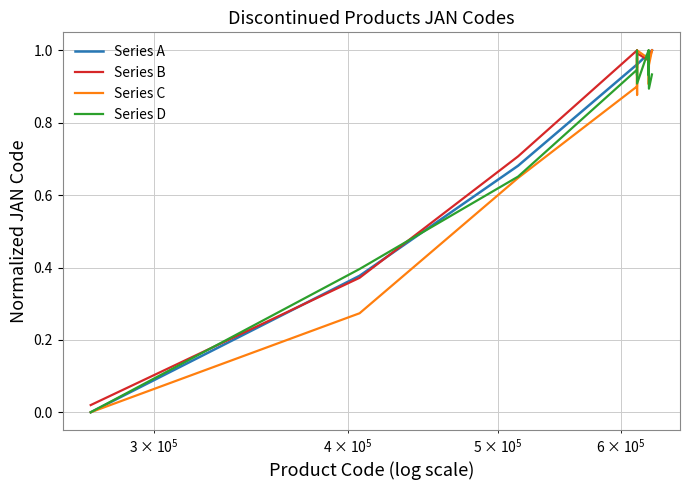

What are all the series names shown in the legend?

Series A, Series B, Series C, Series D